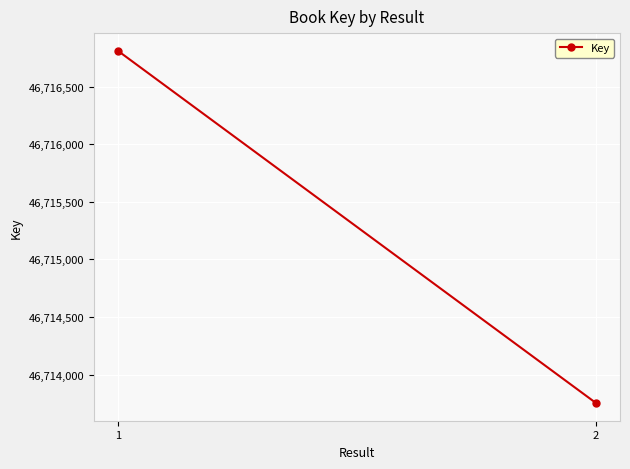

What is the value of the 1st point from the left?

46716812